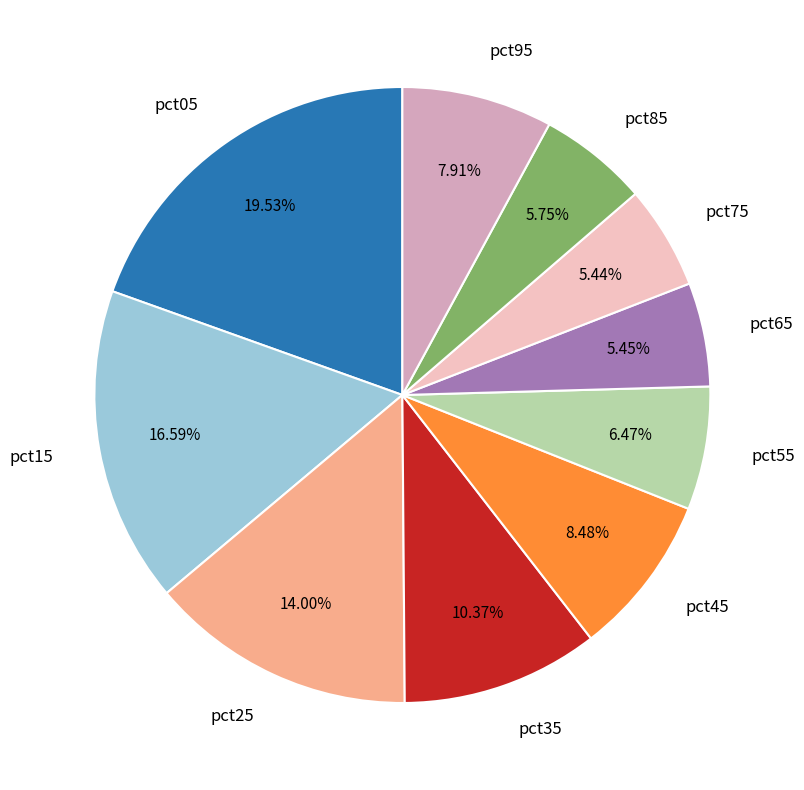

Does pct75 account for over 50% of the chart?

No